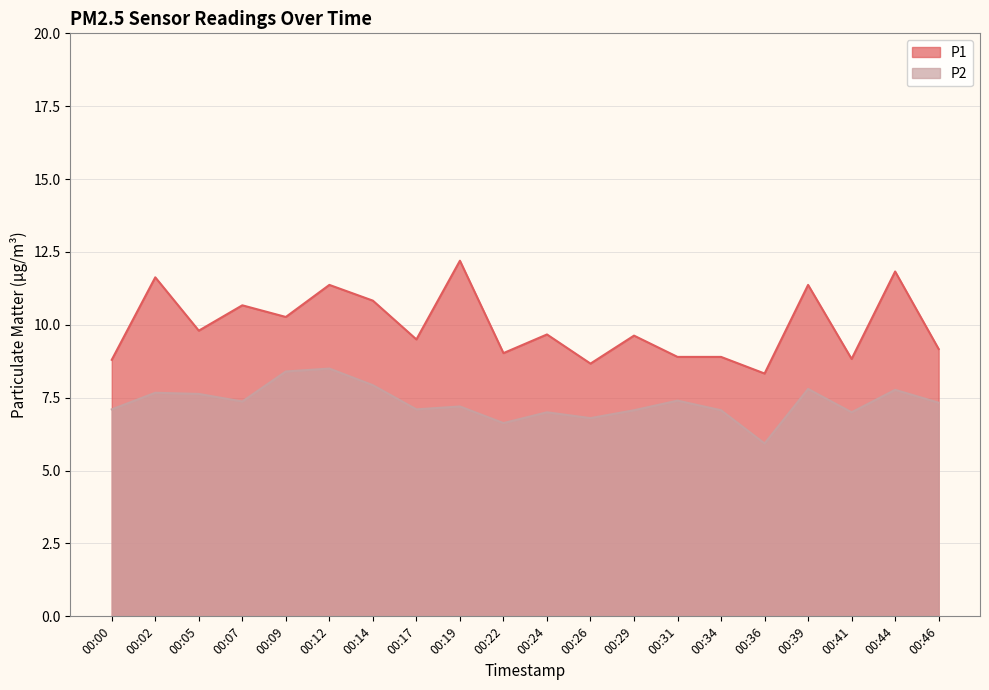

Is the value of P1 at 00:31 greater than the value of P2 at 00:41?

Yes